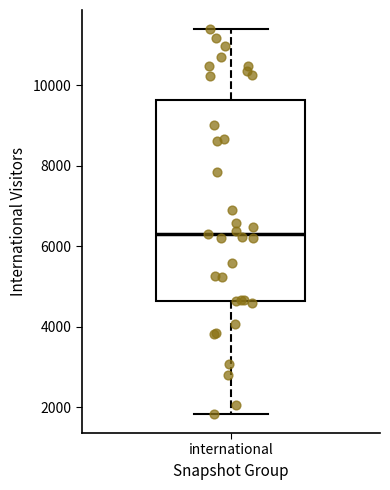

Read this box plot against the y-axis: the position of the median line, the range covered by the box, and the ends of both whiskers. The values are not printed on the chart, so give them approximately, as read against the axis.

median 6400, box 4600 to 9600, whiskers 1800 to 11400